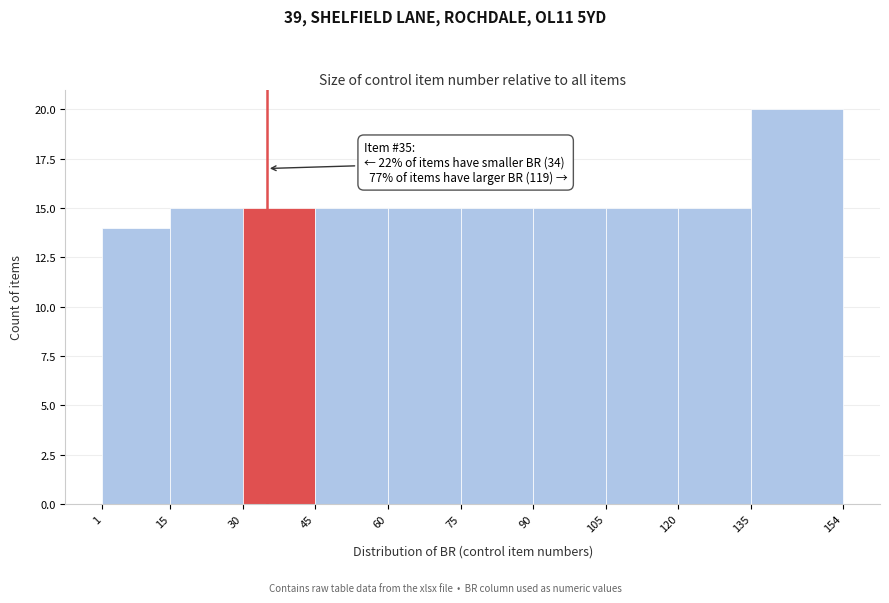

Which range on the x-axis has the tallest bar?

135 to 154